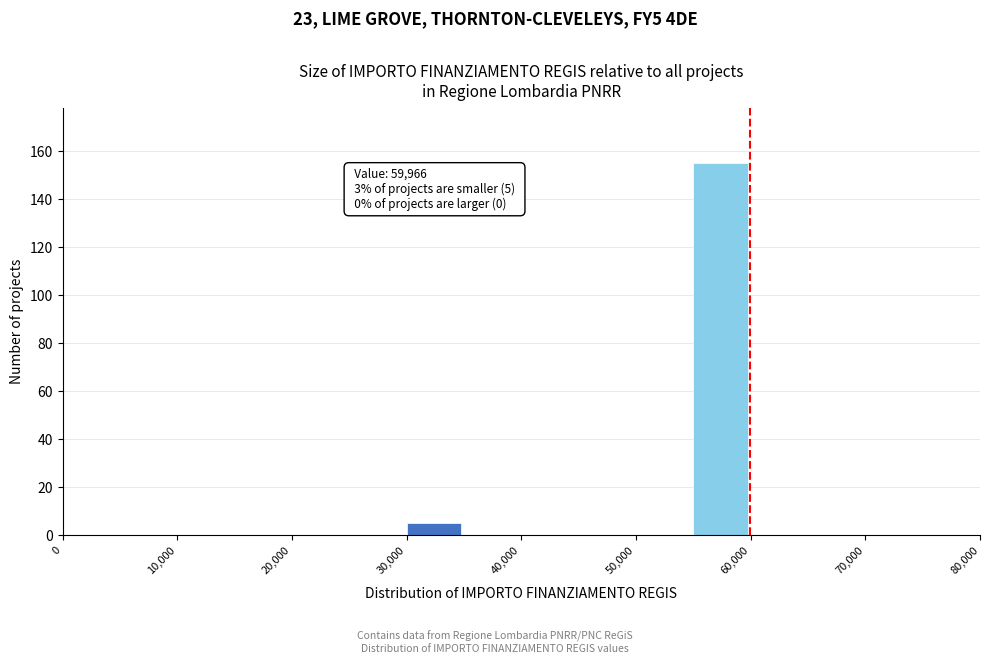

Which range on the x-axis has the tallest bar?

55000 to 60000